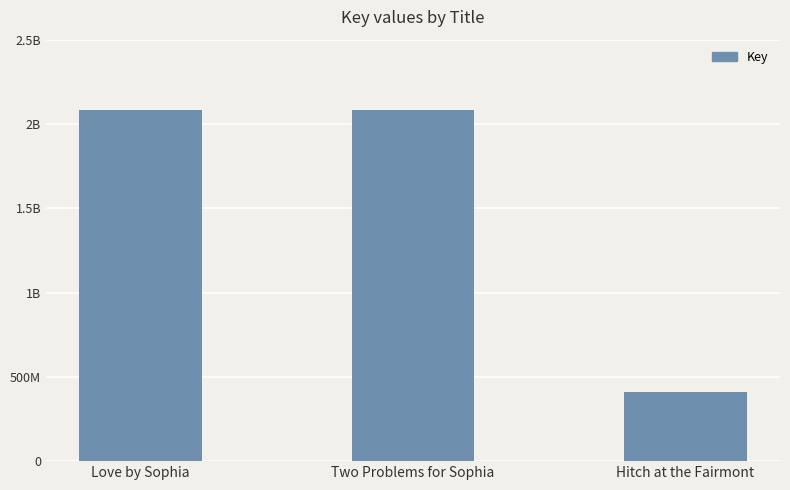

What position from the left is Love by Sophia?

1